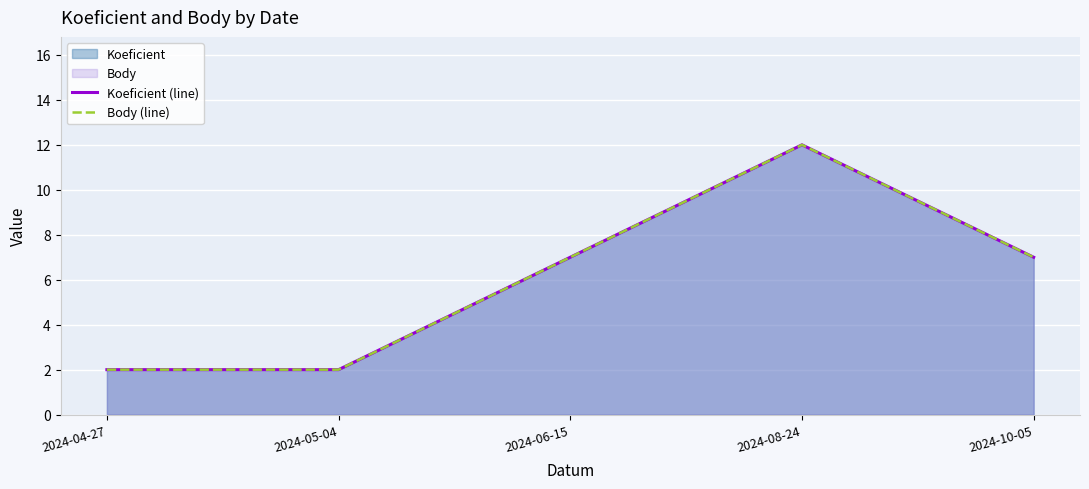

How many data points in Body (line) are above 7?

1